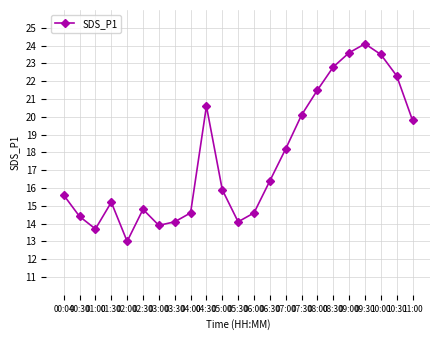

Reading left to right, extract all data points from this chart.

00:04=15.6	00:30=14.4	01:00=13.7	01:30=15.2	02:00=13.0	02:30=14.8	03:00=13.9	03:30=14.1	04:00=14.6	04:30=20.6	05:00=15.9	05:30=14.1	06:00=14.6	06:30=16.4	07:00=18.2	07:30=20.1	08:00=21.5	08:30=22.8	09:00=23.6	09:30=24.1	10:00=23.5	10:30=22.3	11:00=19.8